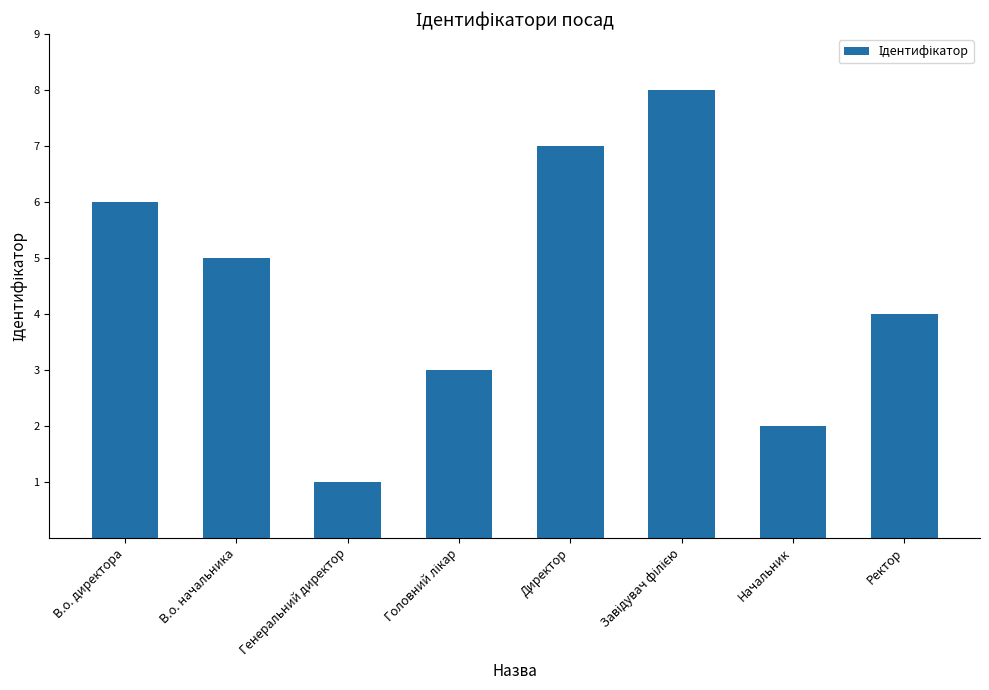

Reading left to right, what are all the values shown in this chart?

6	5	1	3	7	8	2	4